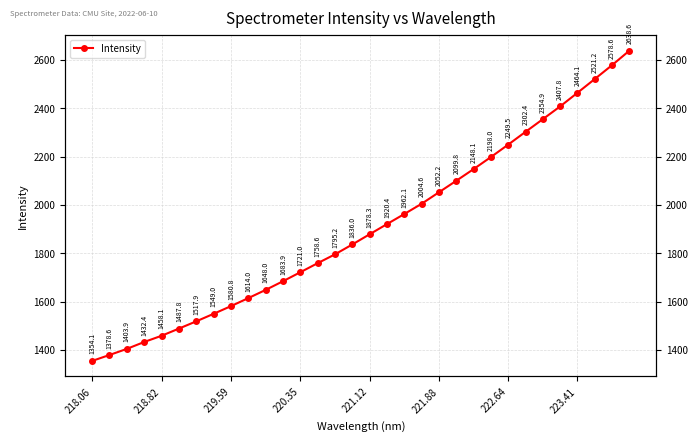

What is the average value?

1906.2